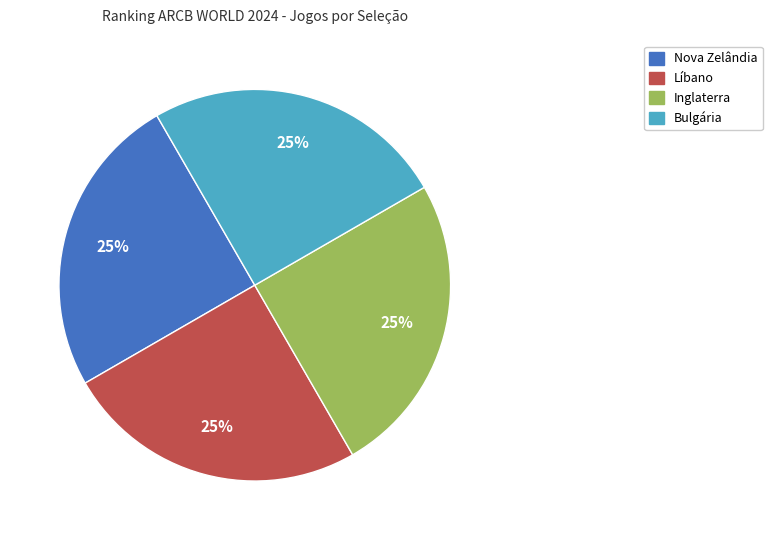

To the nearest percent, what is the average slice percentage?

25%